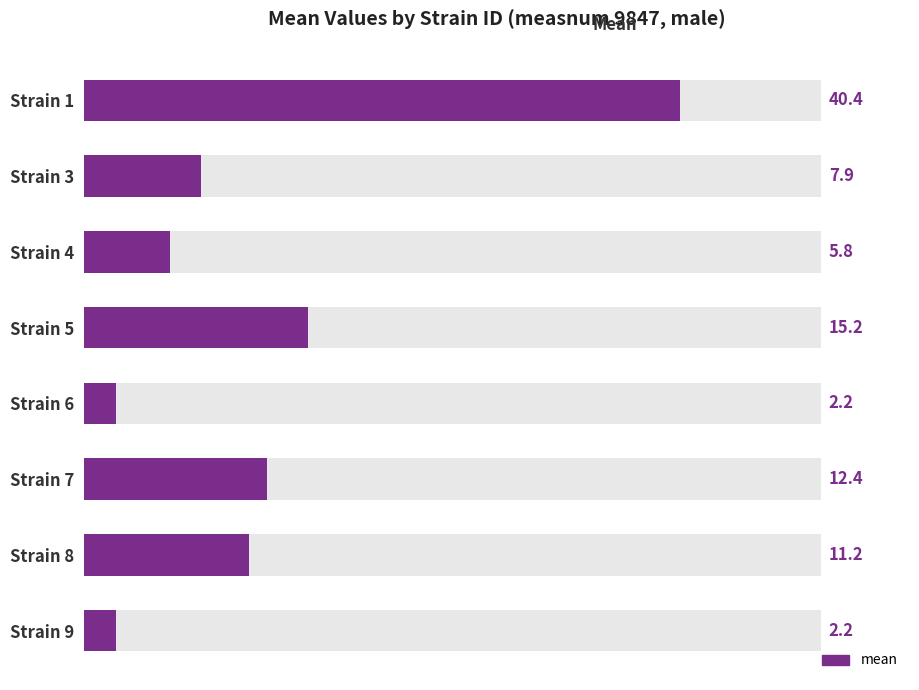

What is the maximum value shown in the chart?

40.4